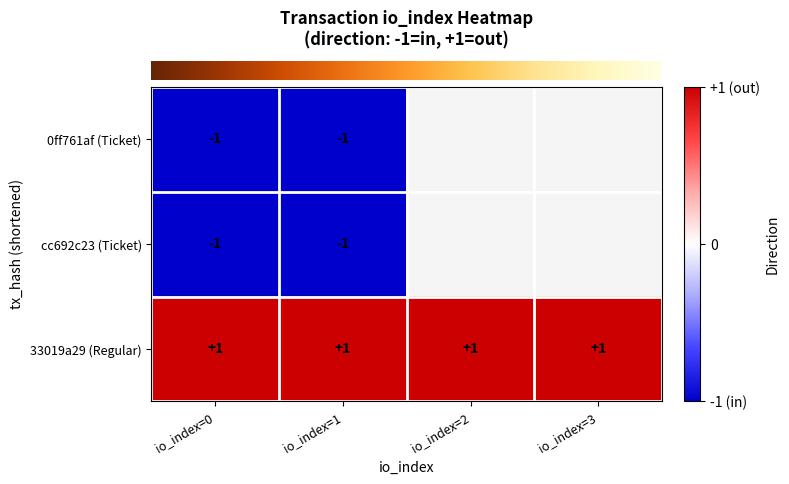

At which label is row_0 closest to -1?

io_index=0